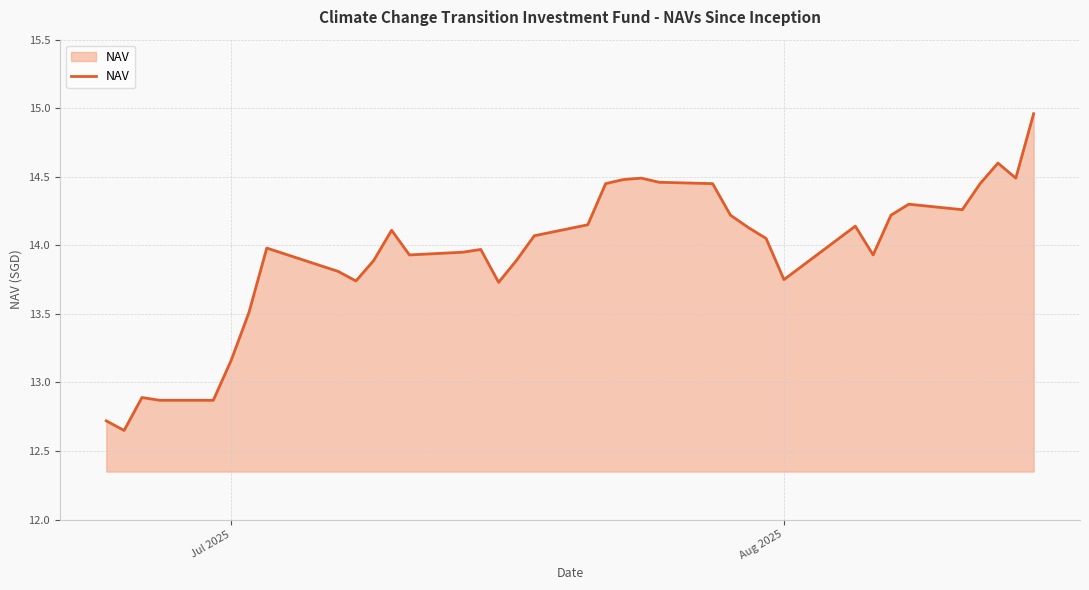

What is the sum of all values?

515.7